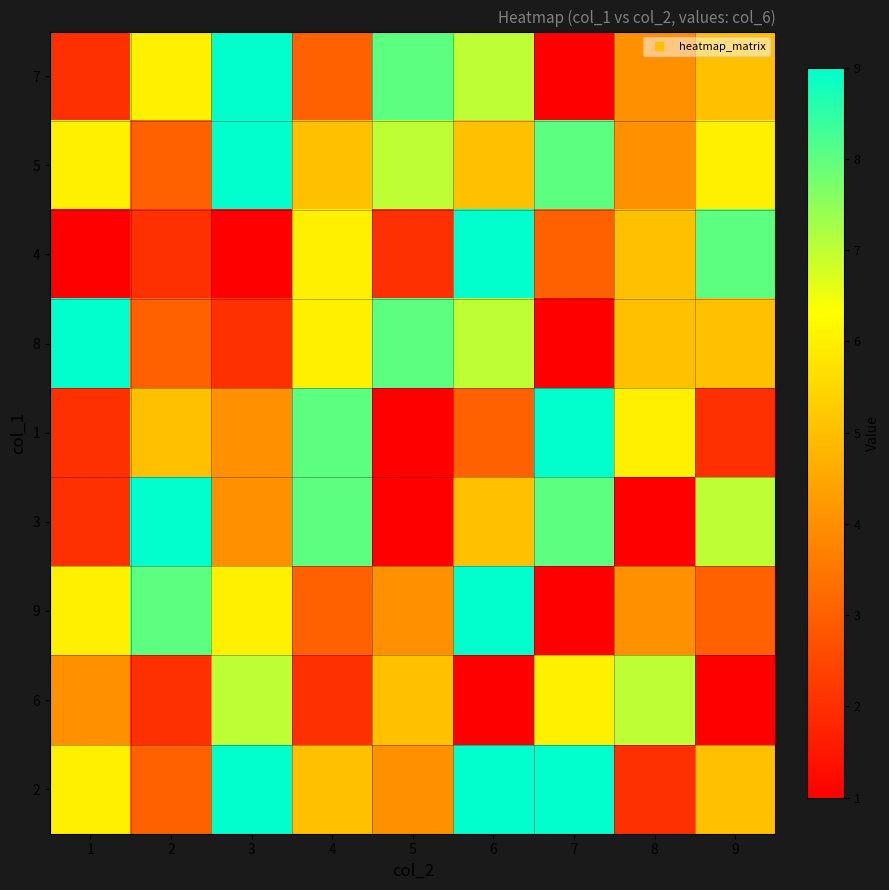

Between 3 and 1, which is larger?

3